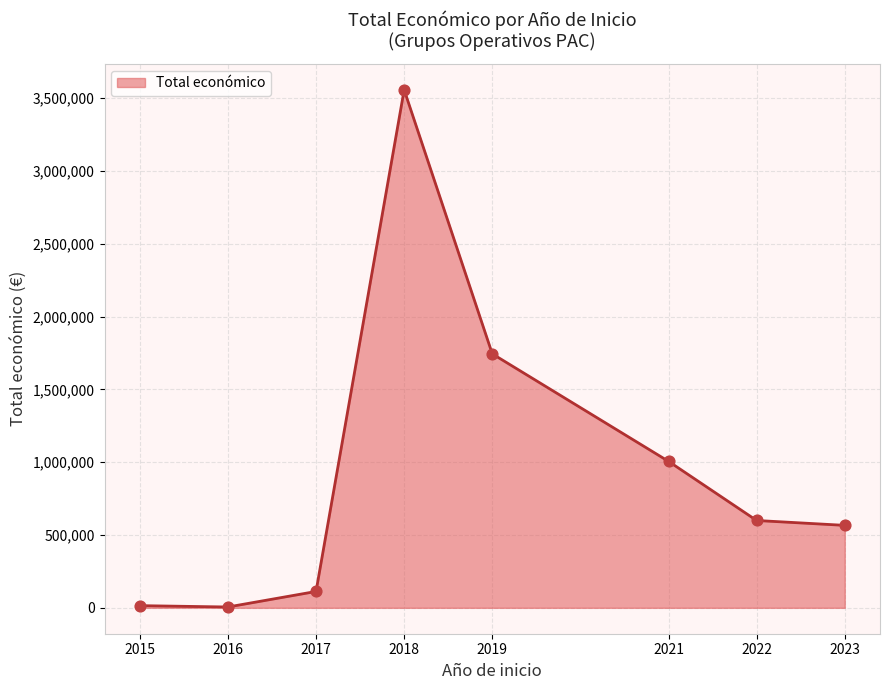

Approximately how many times larger is the value at 2017 compared to 2018?

0.0